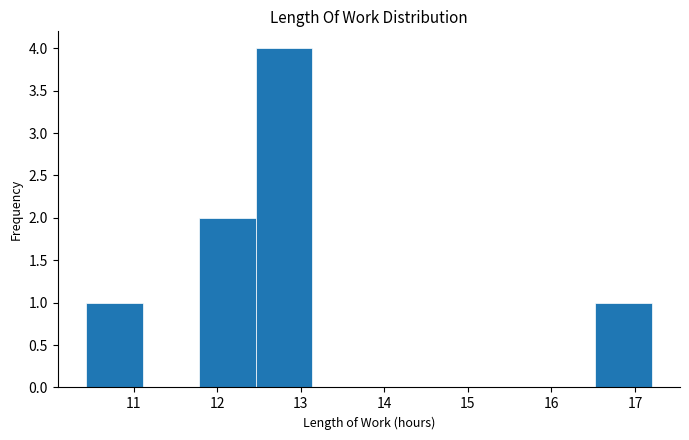

Reading left to right, list every bar in this chart as the range it spans on the x-axis followed by its height. Neither the bar edges nor the heights are printed on the chart, so give them approximately, as read against the axes.

10.4 to 11.1: 1
11.1 to 11.8: 0
11.8 to 12.5: 2
12.5 to 13.1: 4
13.1 to 13.8: 0
13.8 to 14.5: 0
14.5 to 15.2: 0
15.2 to 15.8: 0
15.8 to 16.5: 0
16.5 to 17.2: 1